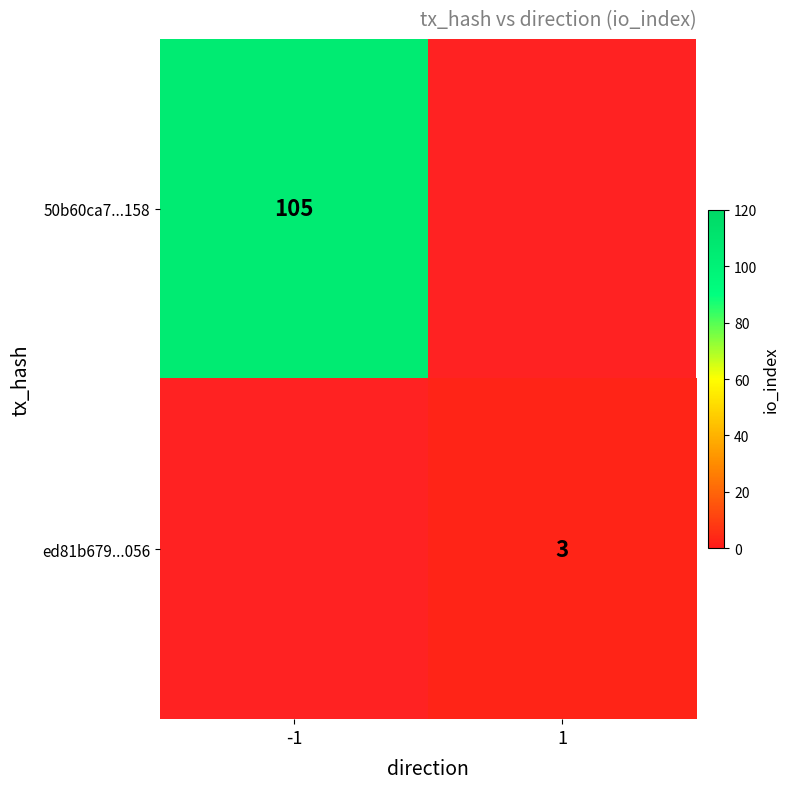

The value of 50b60ca7...158 at -1 is 185. True or false?

False